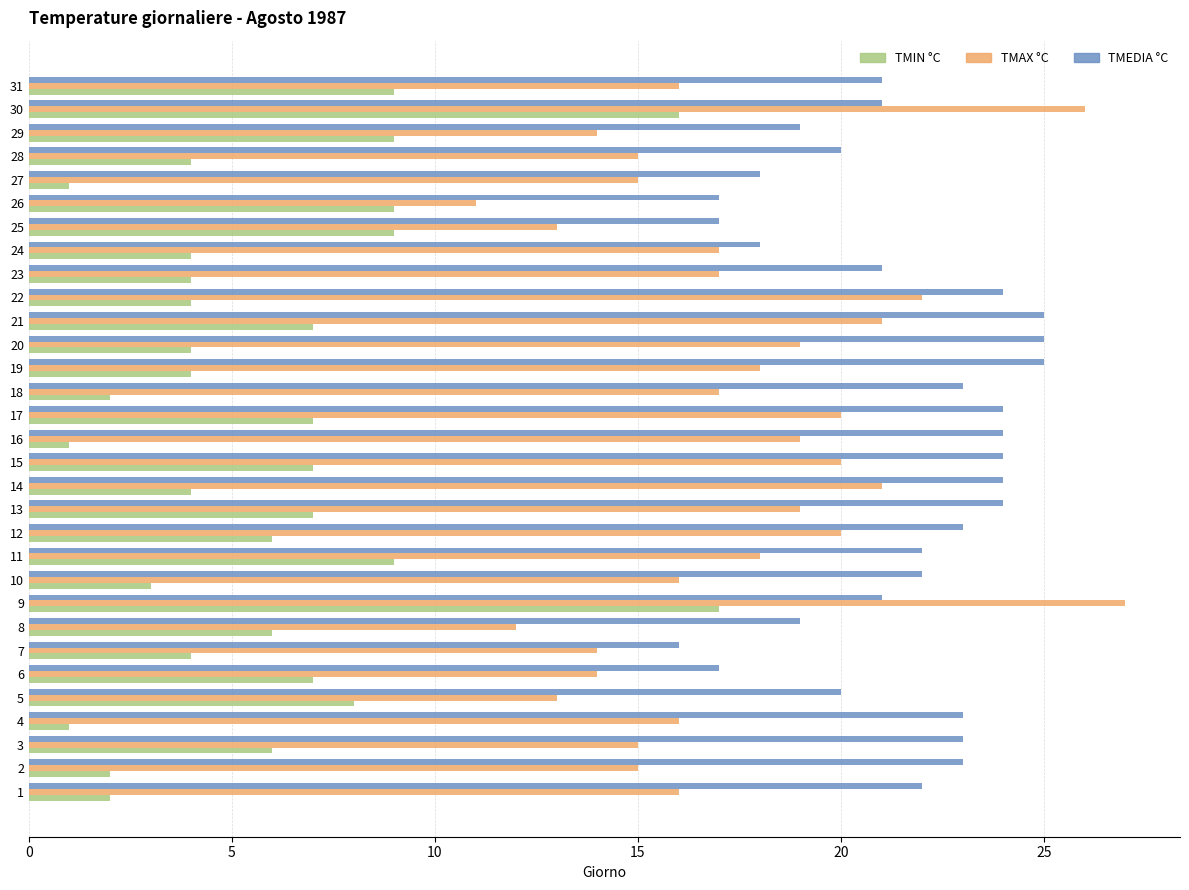

What is the average value of the TMIN °C series?

6